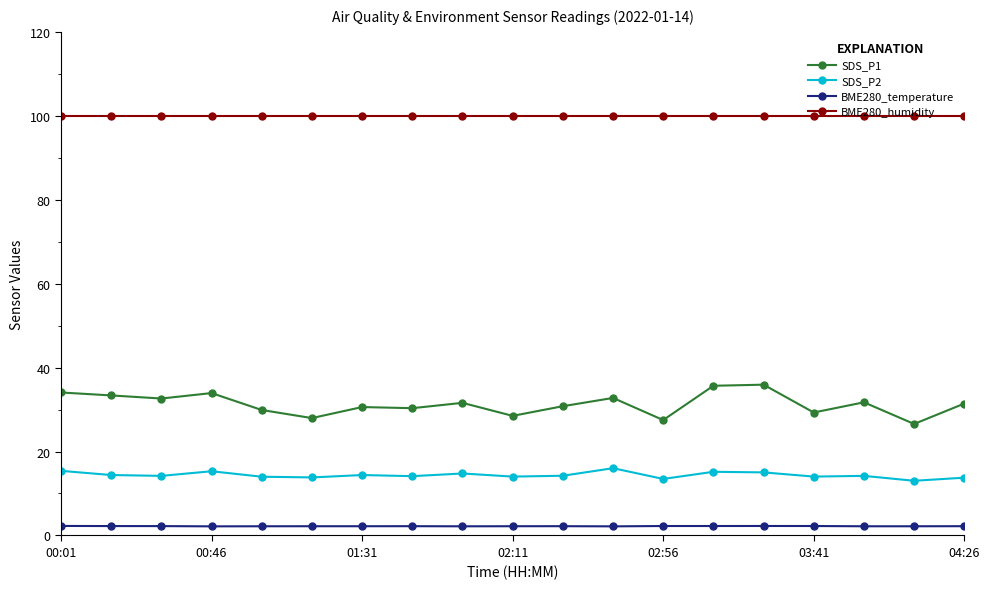

What is the average value of the BME280_humidity series?

100.0